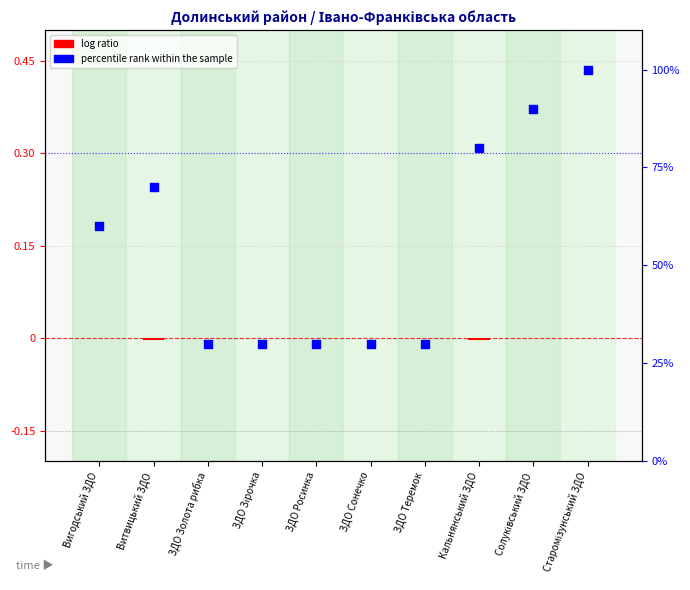

At which category is the sum across all series the highest?

Старомізунський ЗДО